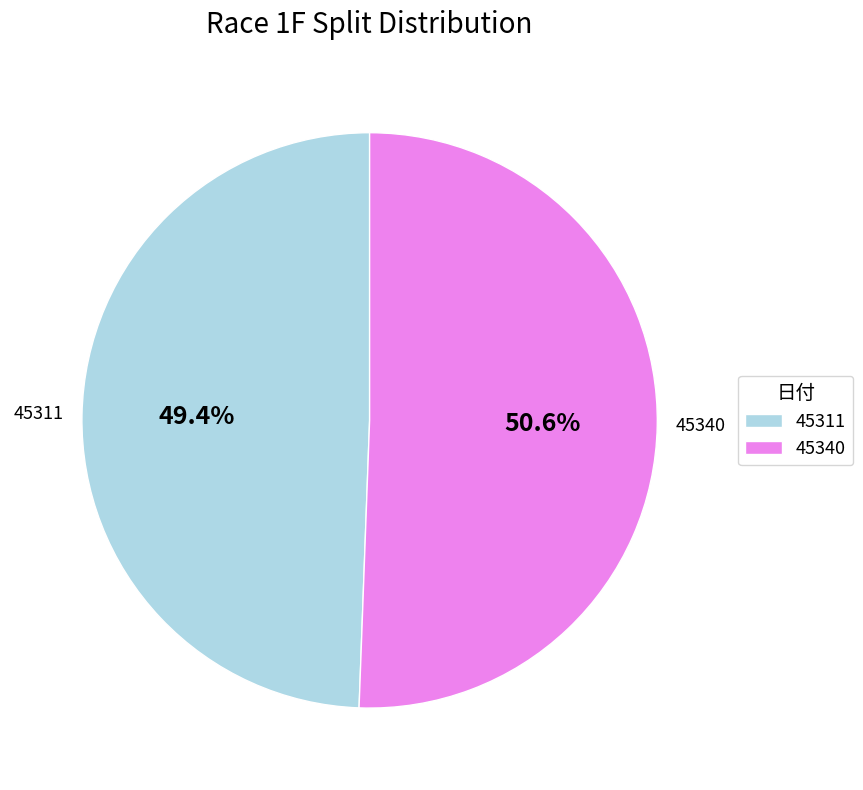

Is 45340 the majority of the pie?

Yes